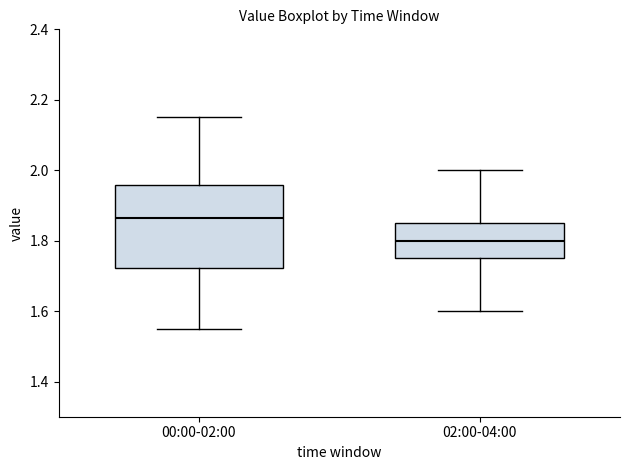

Reading left to right, read every box against the y-axis: the position of its median line, the range the box covers, and the ends of its whiskers. The values are not printed on the chart, so give them approximately, as read against the axis.

00:00-02:00: median 1.86, box 1.72 to 1.96, whiskers 1.56 to 2.16
02:00-04:00: median 1.80, box 1.76 to 1.86, whiskers 1.60 to 2.00